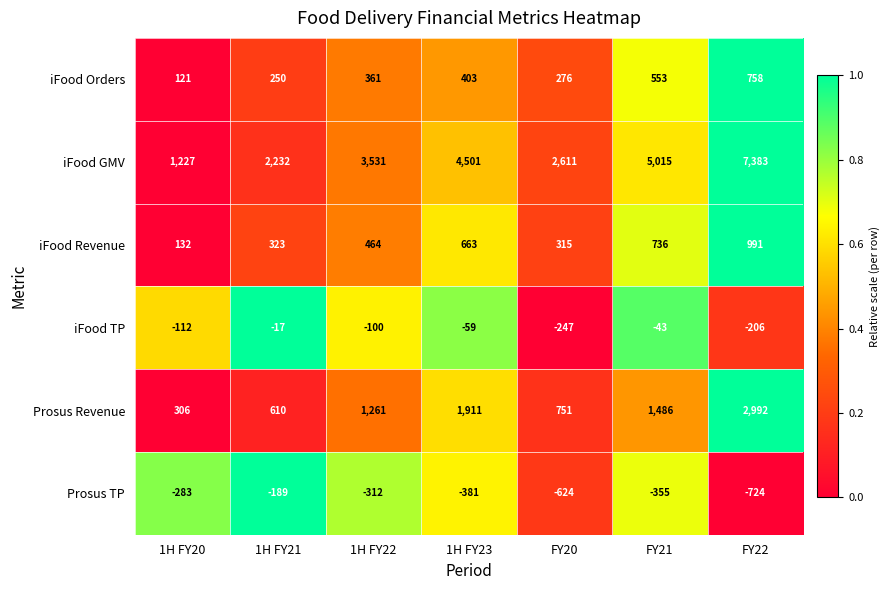

Is it true that iFood Orders equals 250 at 1H FY21?

True